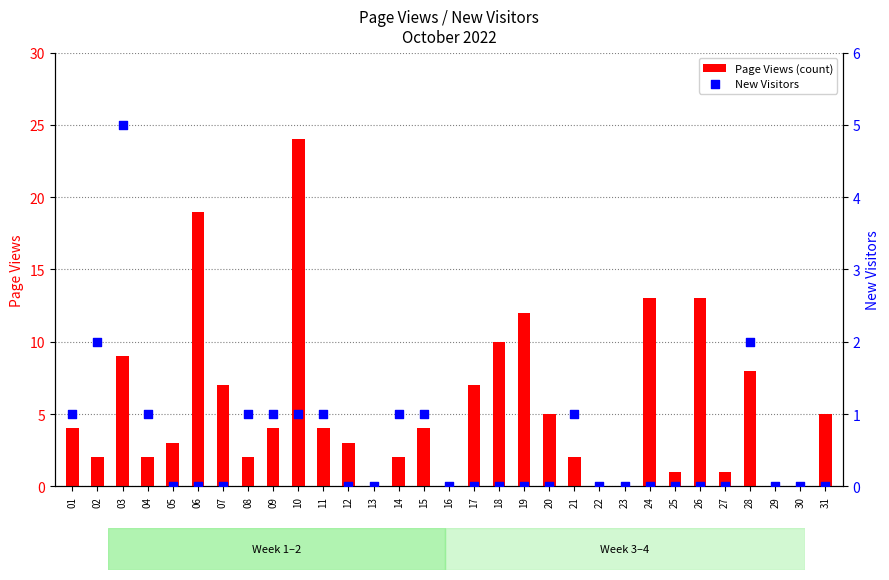

Which series reaches the maximum Y coordinate?

Page Views (count)